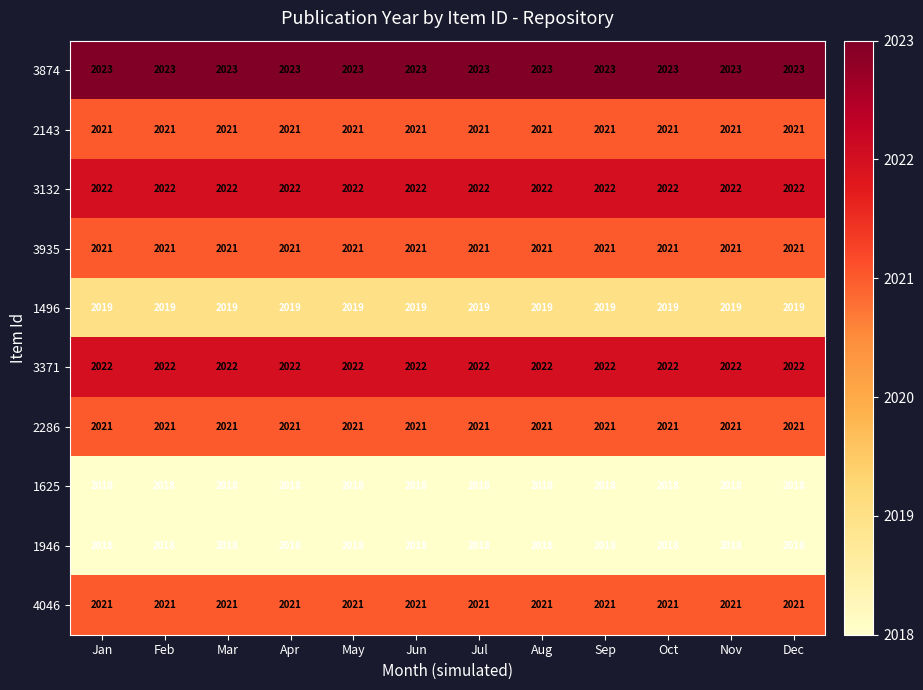

What is the minimum value for 3874?

2023